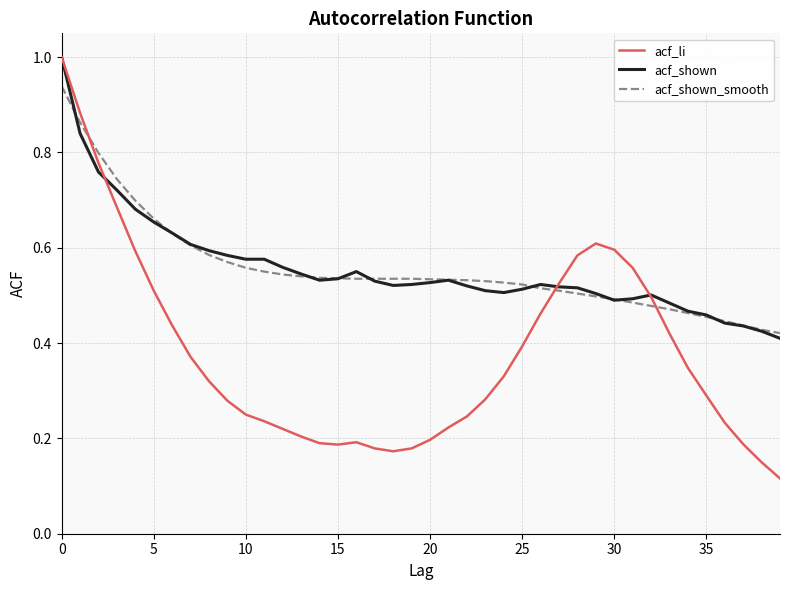

Which series has the largest range (max minus min)?

acf_li